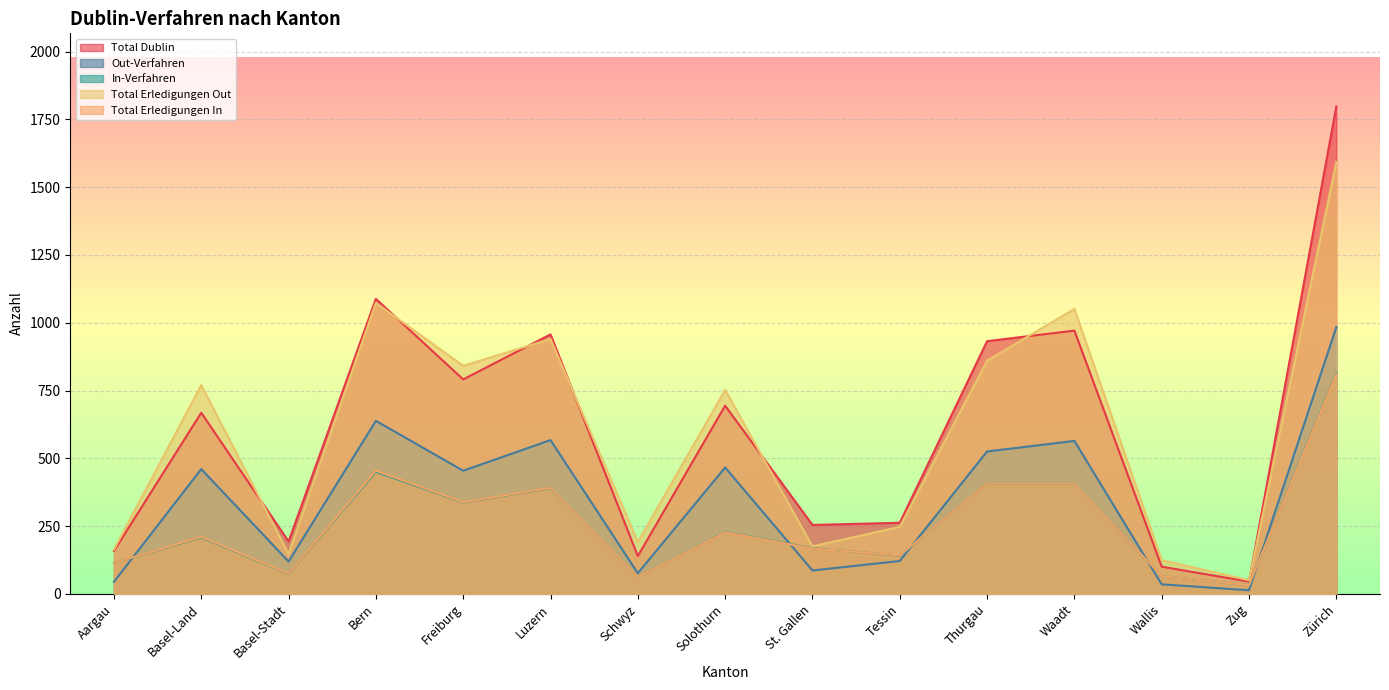

In Total Dublin, how many points are higher than both neighbors (excluding endpoints)?

5